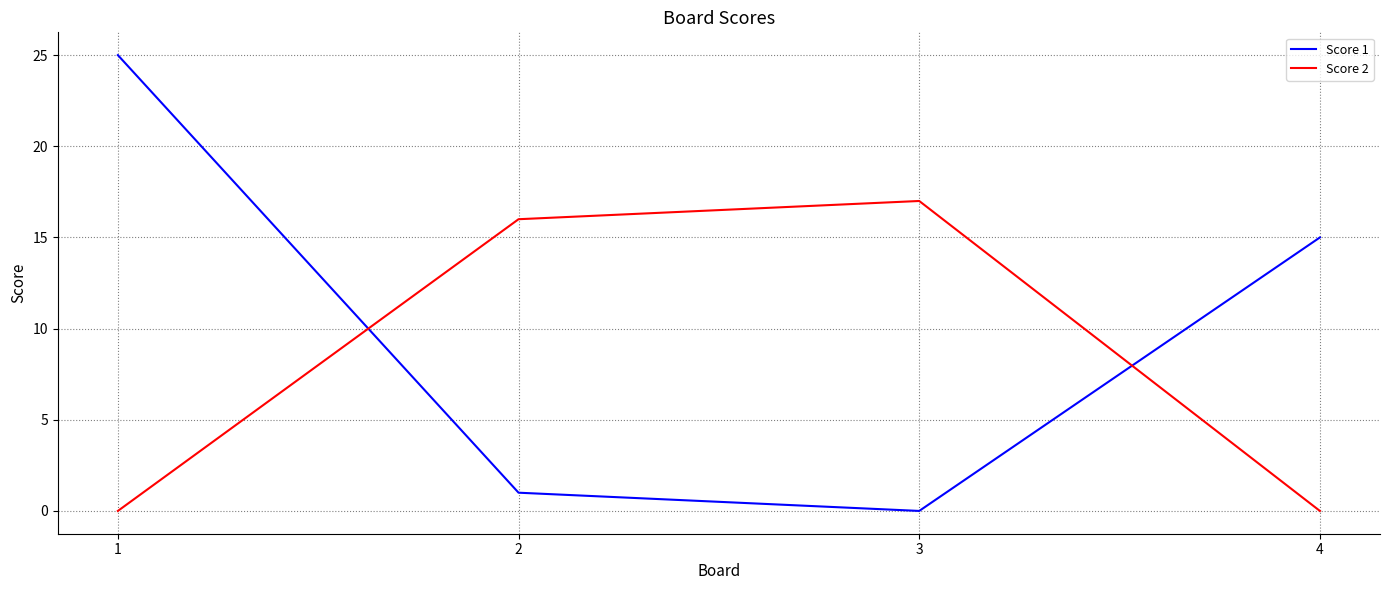

Reading left to right, extract all data points from this chart.

Score 1: 25	1	0	15
Score 2: 0	16	17	0